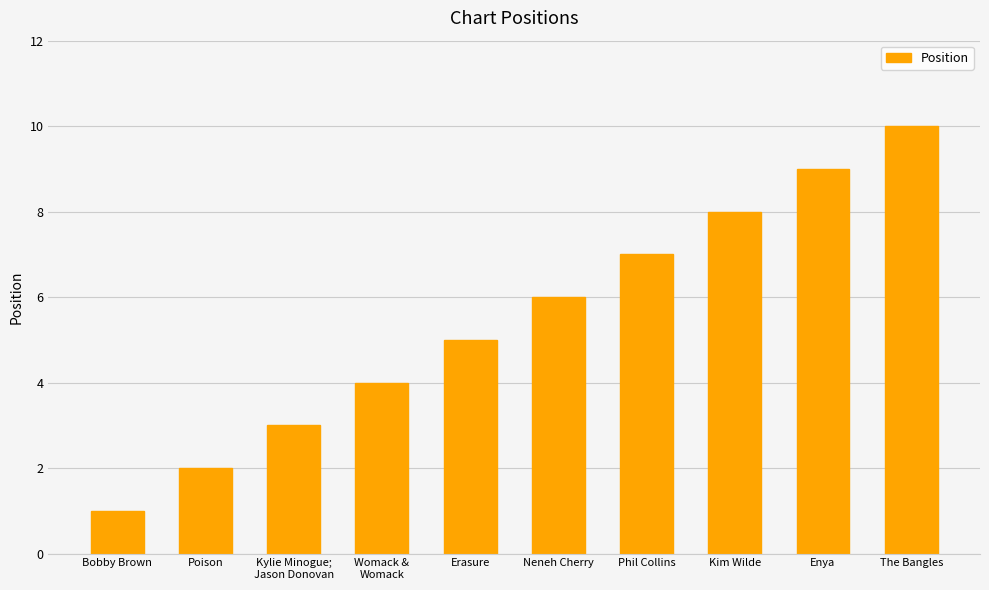

What is the label of the 5th bar from the right?

Neneh Cherry